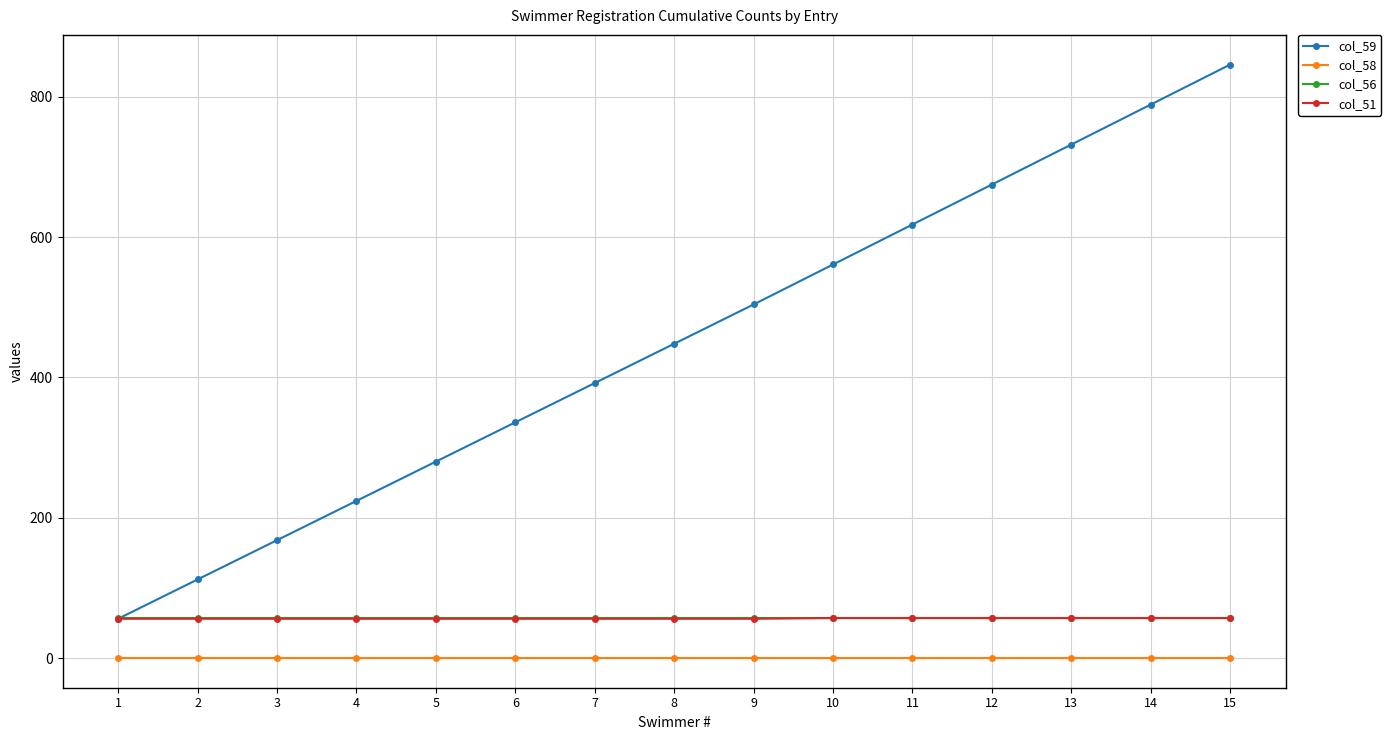

True or false: col_58 and col_56 cross at least once.

False